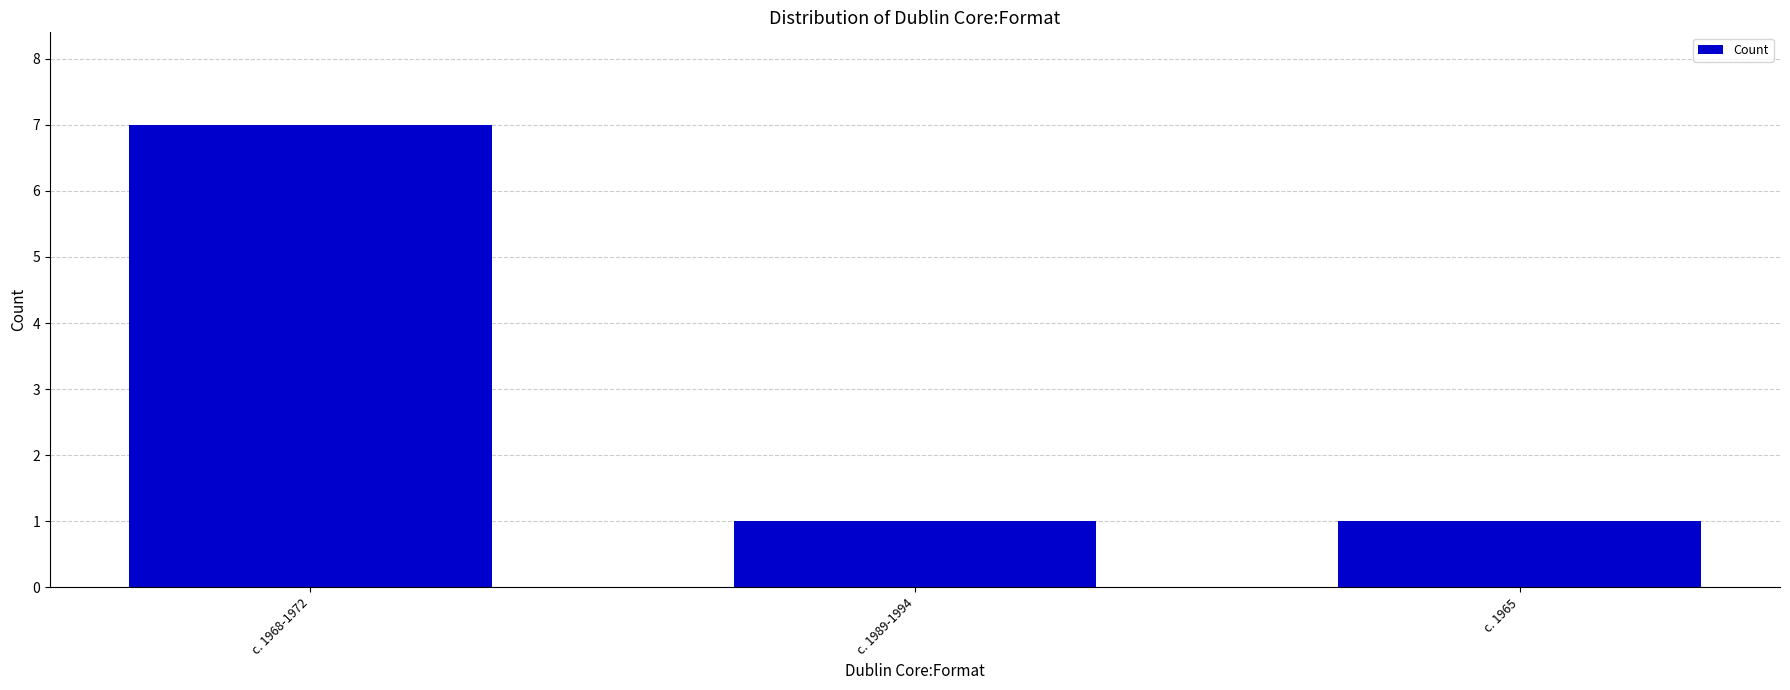

Reading left to right, extract all data points from this chart.

c. 1968-1972=7	c. 1989-1994=1	c. 1965=1